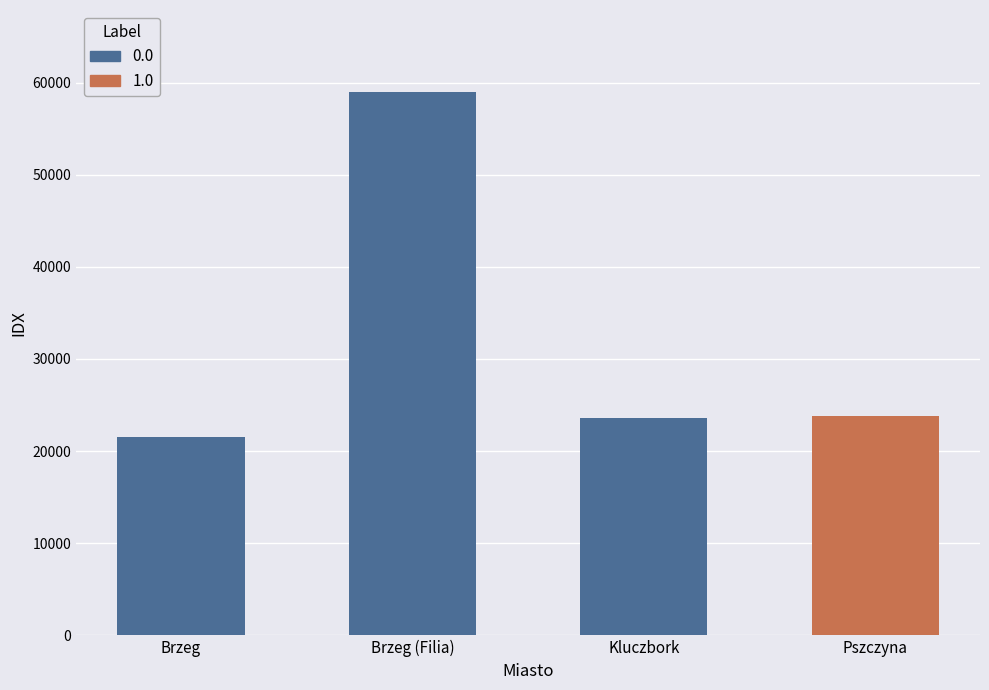

True or false: the data shows 23604 at Kluczbork.

True